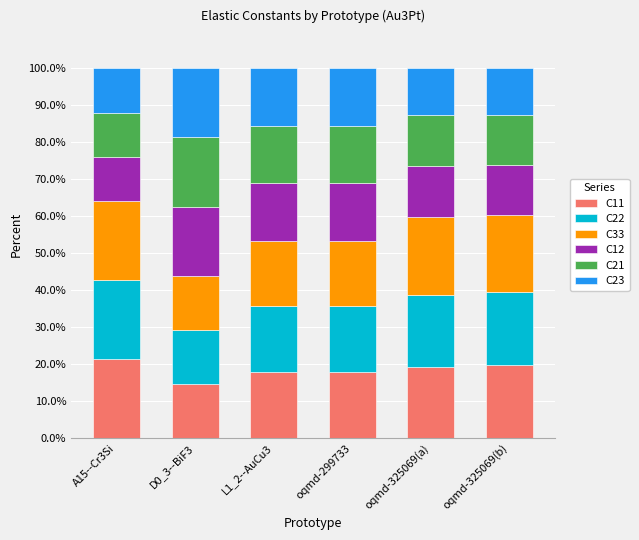

How many bars are there in total?

6